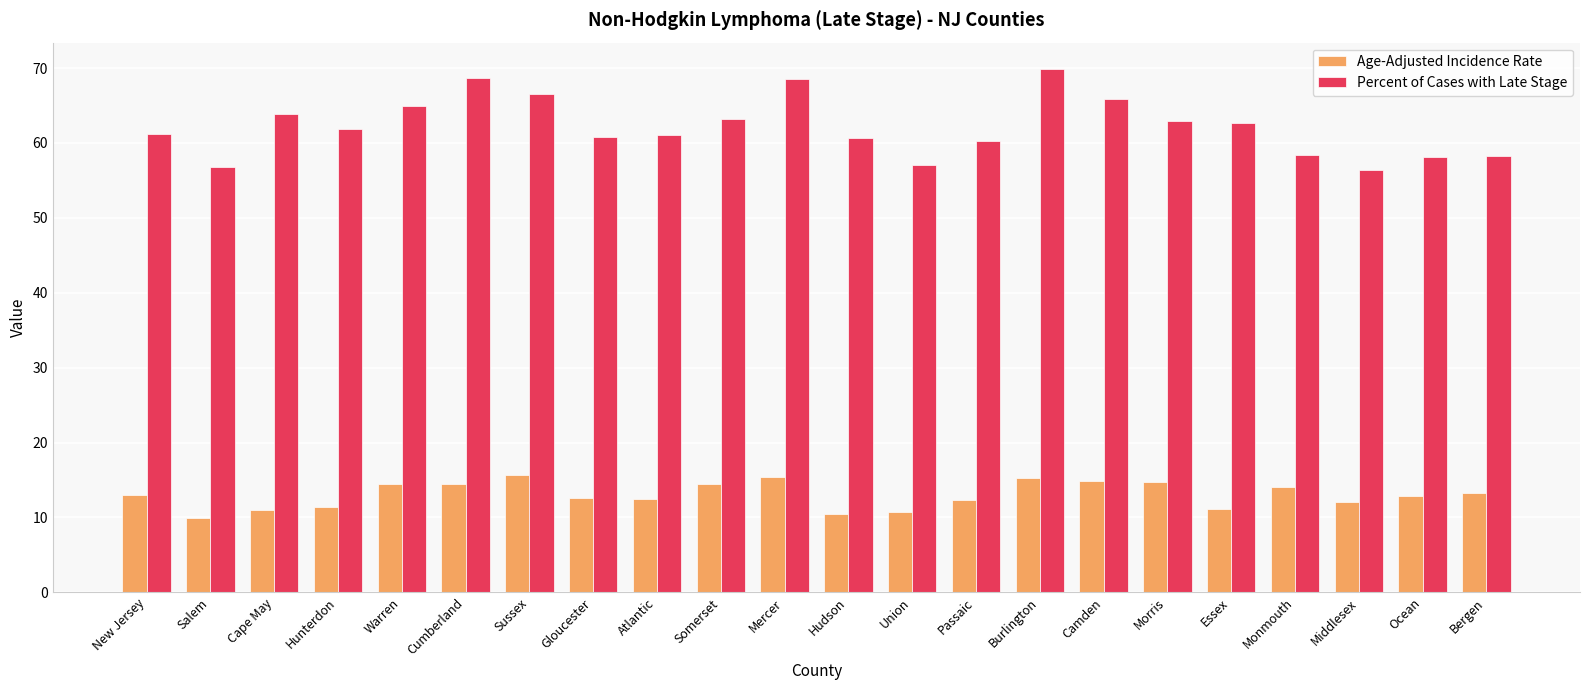

What is the highest value of the Age-Adjusted Incidence Rate series?

15.6